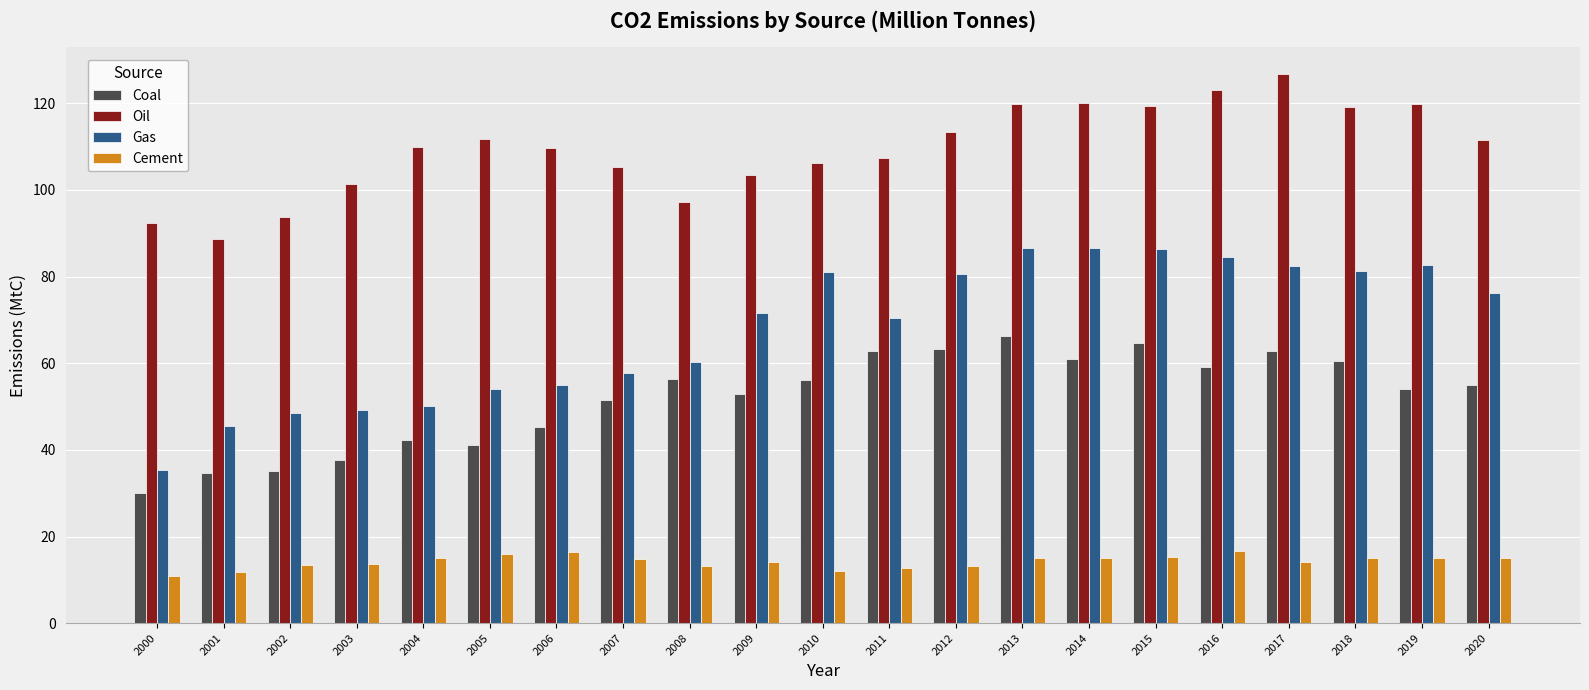

What is the average value of the Cement series?

14.2